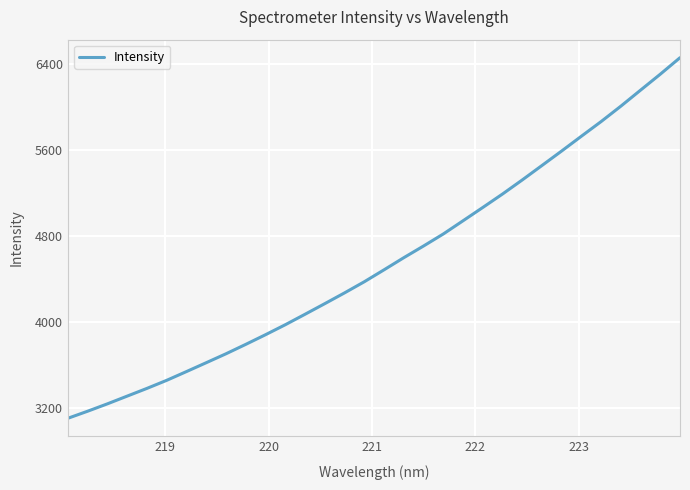

What is the difference between the maximum and minimum values?

3347.4